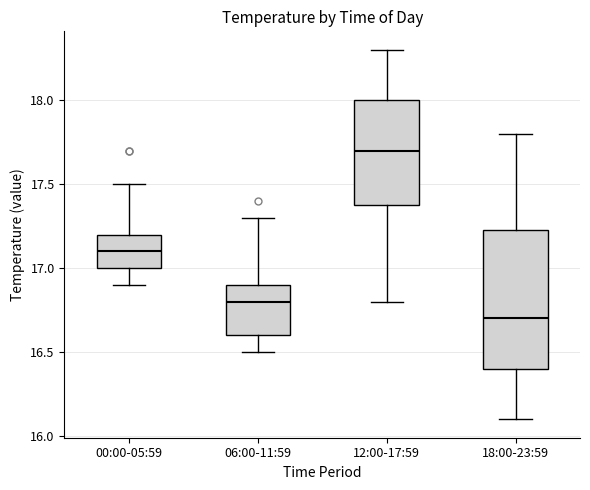

Which box has the lowest median line?

18:00-23:59